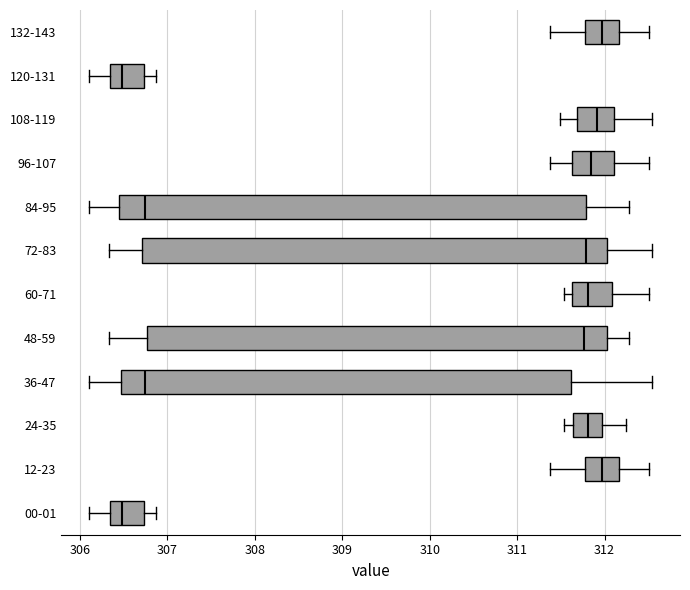

Where does the right whisker of the box for 84-95 end on the x-axis? The values are not printed on the chart, so give them approximately, as read against the axis.

312.3